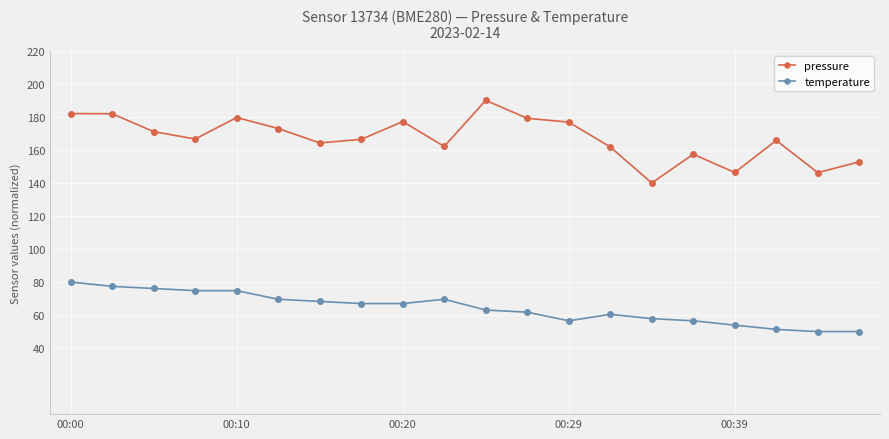

What is the value of the temperature point at the 15th from the left?

57.8